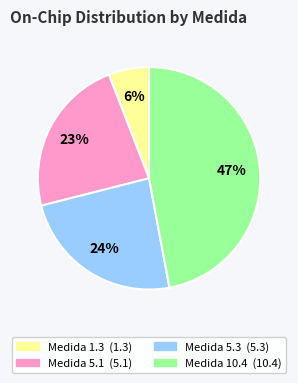

To the nearest percent, what is the average slice percentage?

25%